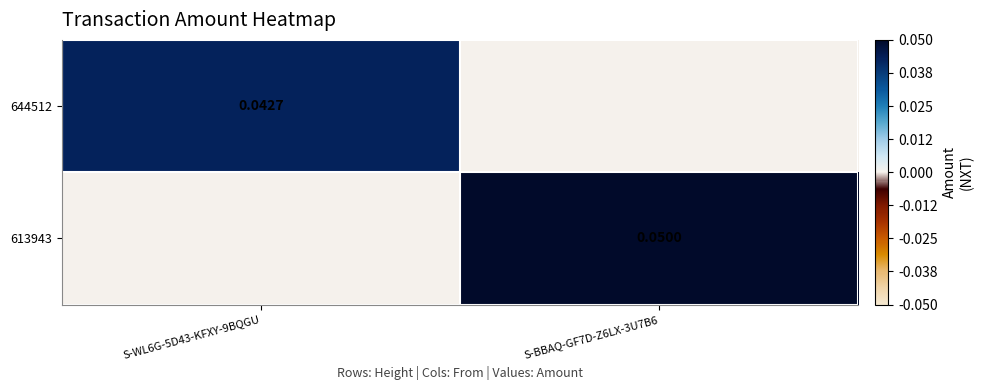

Is the value of 644512 at S-WL6G-5D43-KFXY-9BQGU greater than the value of 613943 at S-BBAQ-GF7D-Z6LX-3U7B6?

No